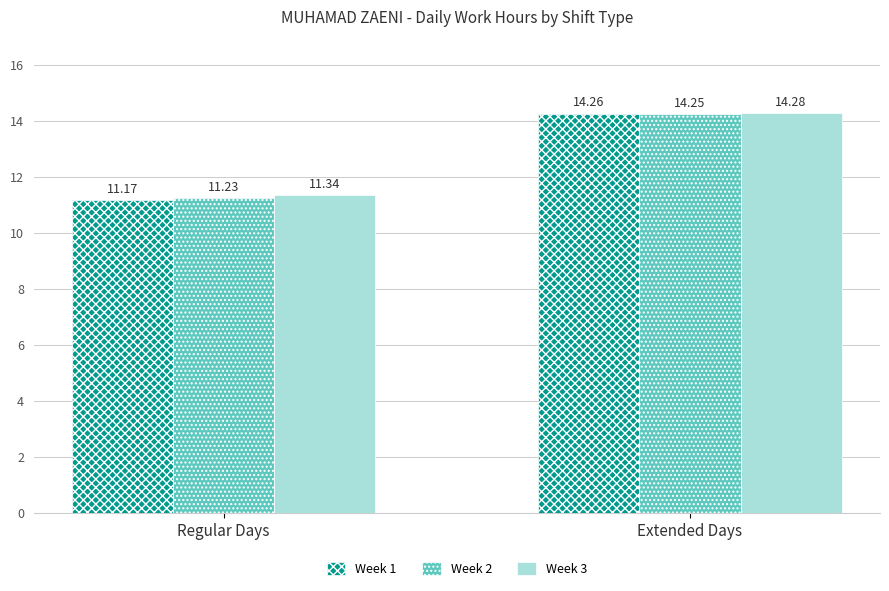

True or false: Week 3 has a value of 19.5 at Regular Days.

False